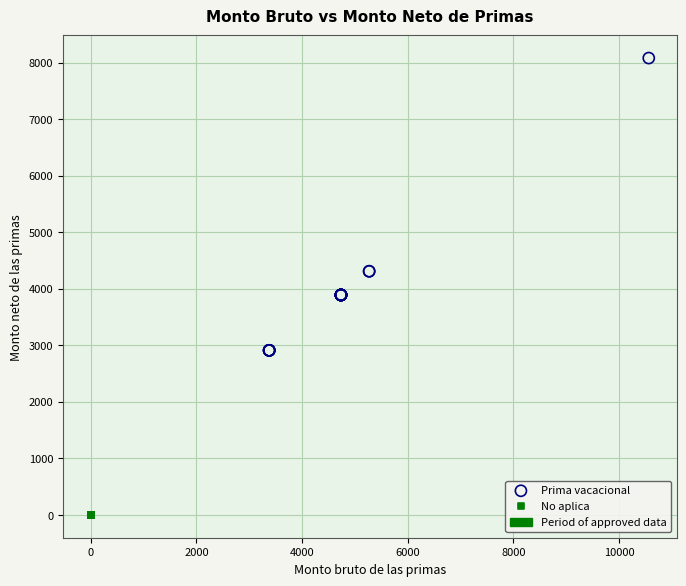

Which series reaches the maximum Y coordinate?

Prima vacacional